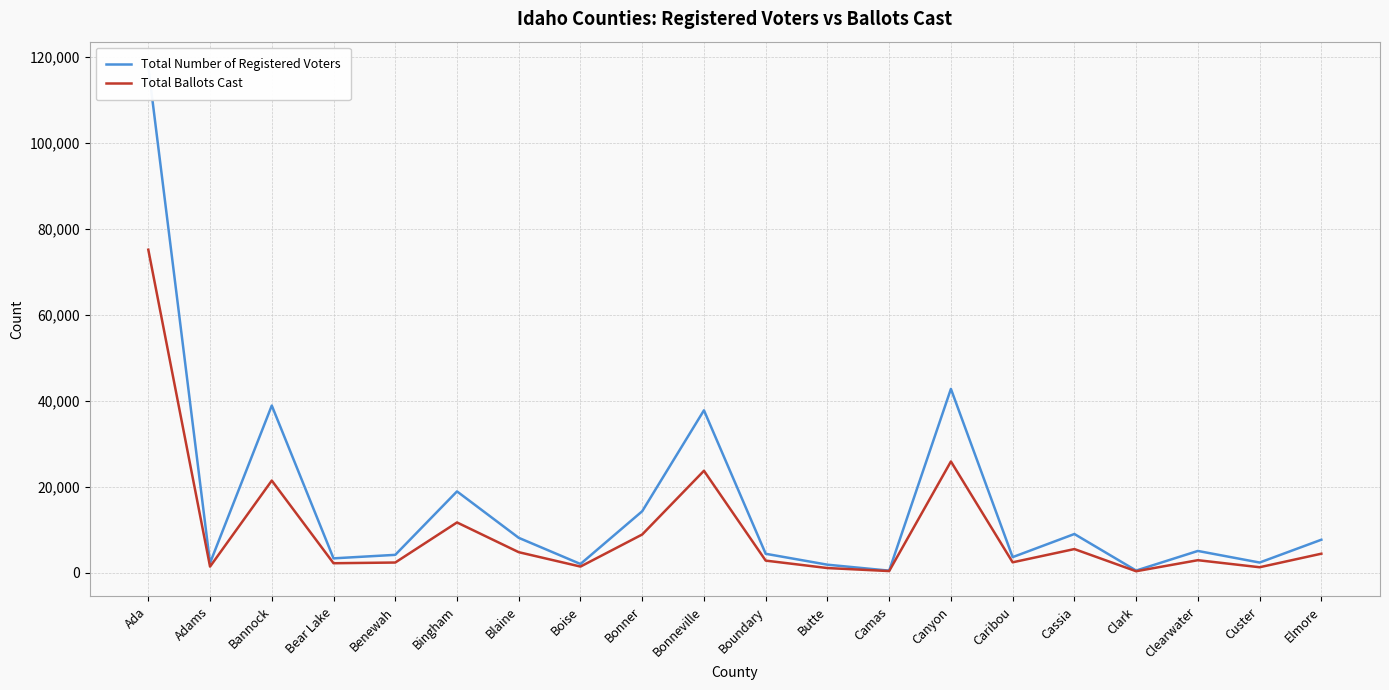

At which category does the chart reach its minimum across all series?

Clark